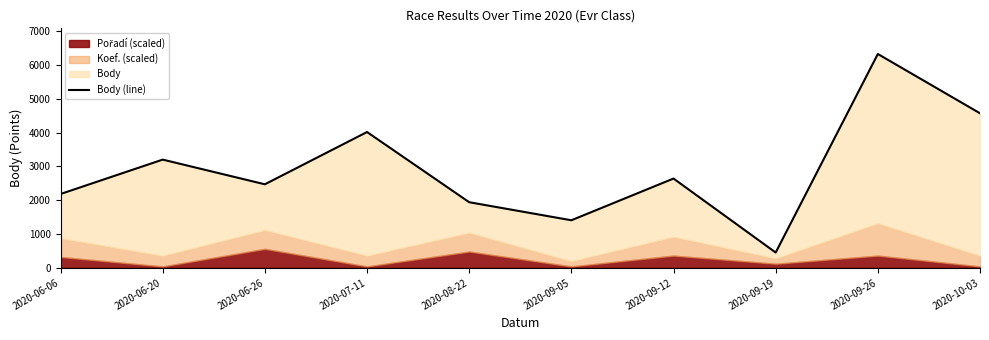

True or false: the data shows 6365 at 2020-10-03.

False